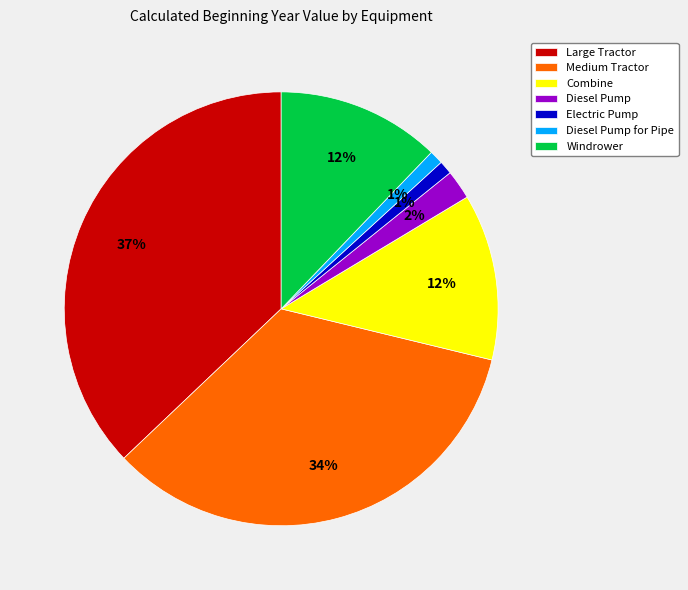

Is the sum of Diesel Pump and Electric Pump greater than half?

No